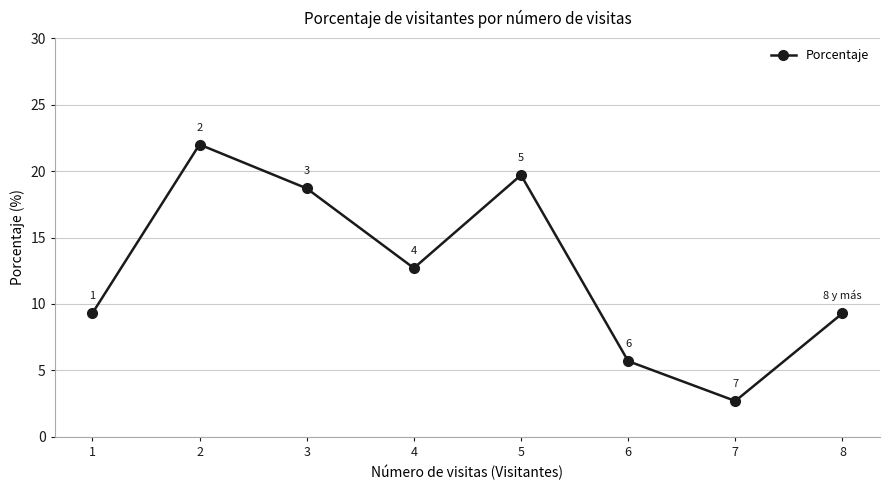

What is the sum of all values?

100.1